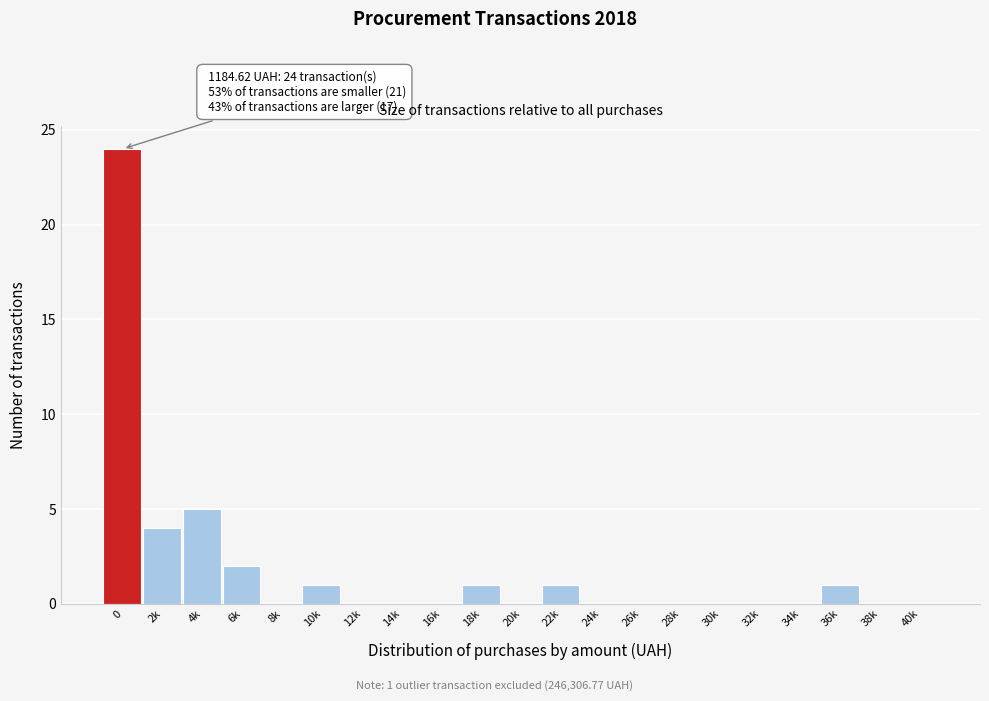

Reading right to left, extract all data points from this chart.

40k=0	38k=0	36k=1	34k=0	32k=0	30k=0	28k=0	26k=0	24k=0	22k=1	20k=0	18k=1	16k=0	14k=0	12k=0	10k=1	8k=0	6k=2	4k=5	2k=4	0=24